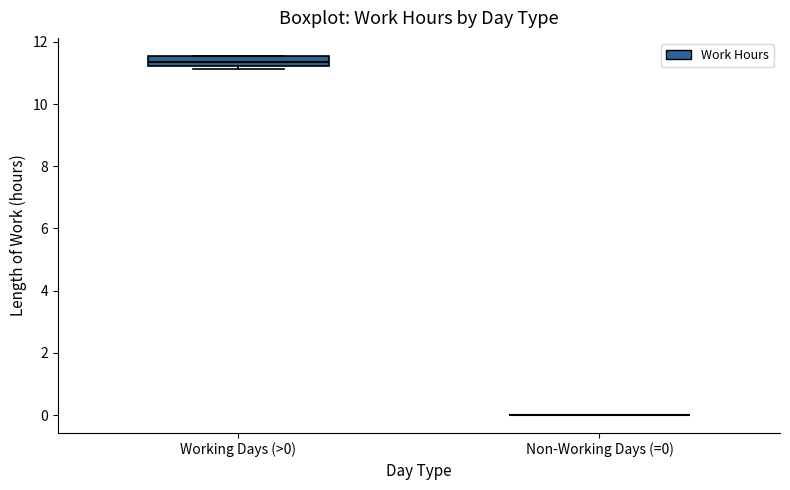

Which box is the tallest, from its lower edge to its upper edge?

Working Days (>0)